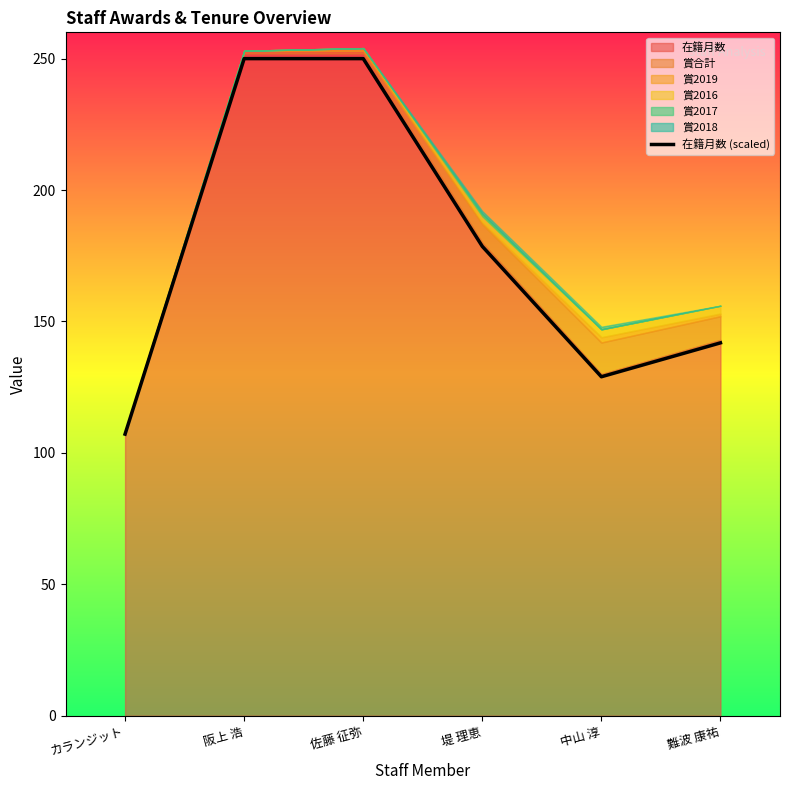

The value at 佐藤 征弥 is 250.0. True or false?

True